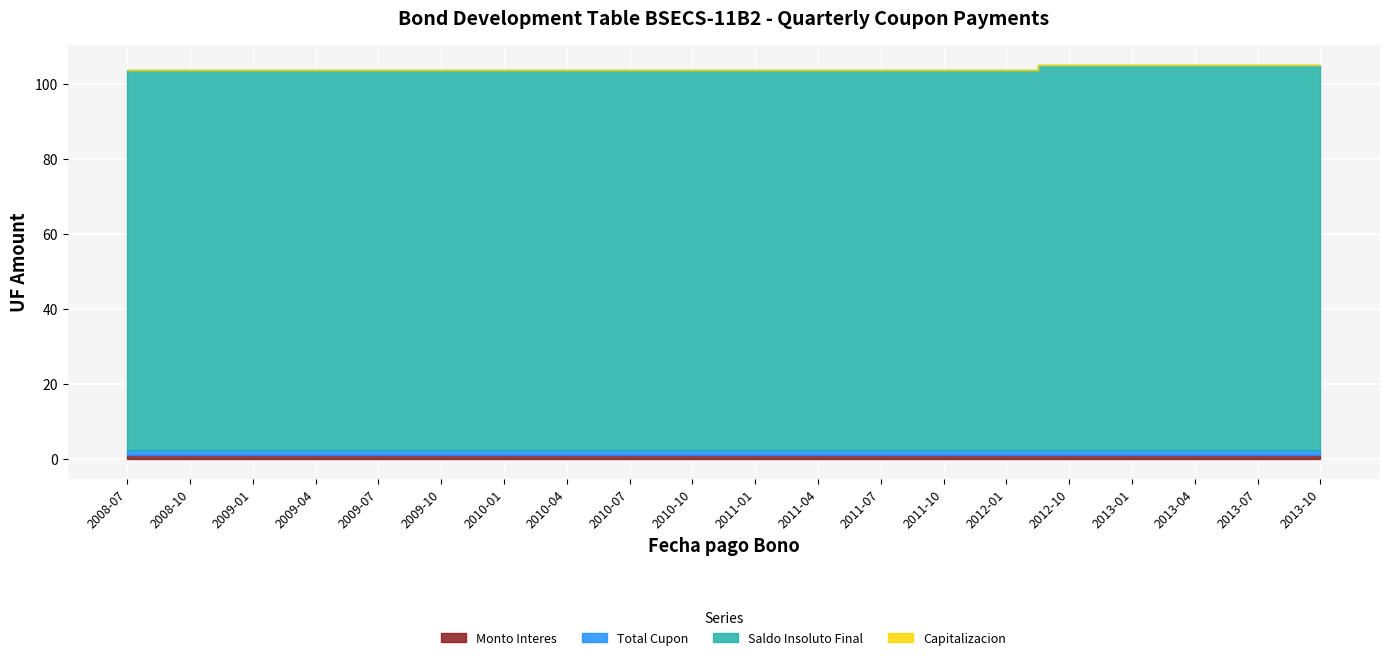

Reading right to left, extract all data points from this chart.

Monto Interes: 2013-10-01=1.3	2013-07-01=1.3	2013-04-01=1.3	2013-01-01=1.3	2012-10-01=1.3	2012-01-01=1.2	2011-10-01=1.2	2011-07-01=1.2	2011-04-01=1.2	2011-01-01=1.2	2010-10-01=1.2	2010-07-01=1.2	2010-04-01=1.2	2010-01-01=1.2	2009-10-01=1.2	2009-07-01=1.2	2009-04-01=1.2	2009-01-01=1.2	2008-10-01=1.2	2008-07-01=1.2
Total Cupon: 2013-10-01=1.3	2013-07-01=1.3	2013-04-01=1.3	2013-01-01=1.3	2012-10-01=1.3	2012-01-01=1.2	2011-10-01=1.2	2011-07-01=1.2	2011-04-01=1.2	2011-01-01=1.2	2010-10-01=1.2	2010-07-01=1.2	2010-04-01=1.2	2010-01-01=1.2	2009-10-01=1.2	2009-07-01=1.2	2009-04-01=1.2	2009-01-01=1.2	2008-10-01=1.2	2008-07-01=1.2
Saldo Insoluto Final: 2013-10-01=102.5	2013-07-01=102.5	2013-04-01=102.5	2013-01-01=102.5	2012-10-01=102.5	2012-01-01=101.2	2011-10-01=101.2	2011-07-01=101.2	2011-04-01=101.2	2011-01-01=101.2	2010-10-01=101.2	2010-07-01=101.2	2010-04-01=101.2	2010-01-01=101.2	2009-10-01=101.2	2009-07-01=101.2	2009-04-01=101.2	2009-01-01=101.2	2008-10-01=101.2	2008-07-01=101.2
Capitalizacion: 2013-10-01=0.0	2013-07-01=0.0	2013-04-01=0.0	2013-01-01=0.0	2012-10-01=0.0	2012-01-01=0.0	2011-10-01=0.0	2011-07-01=0.0	2011-04-01=0.0	2011-01-01=0.0	2010-10-01=0.0	2010-07-01=0.0	2010-04-01=0.0	2010-01-01=0.0	2009-10-01=0.0	2009-07-01=0.0	2009-04-01=0.0	2009-01-01=0.0	2008-10-01=0.0	2008-07-01=0.0